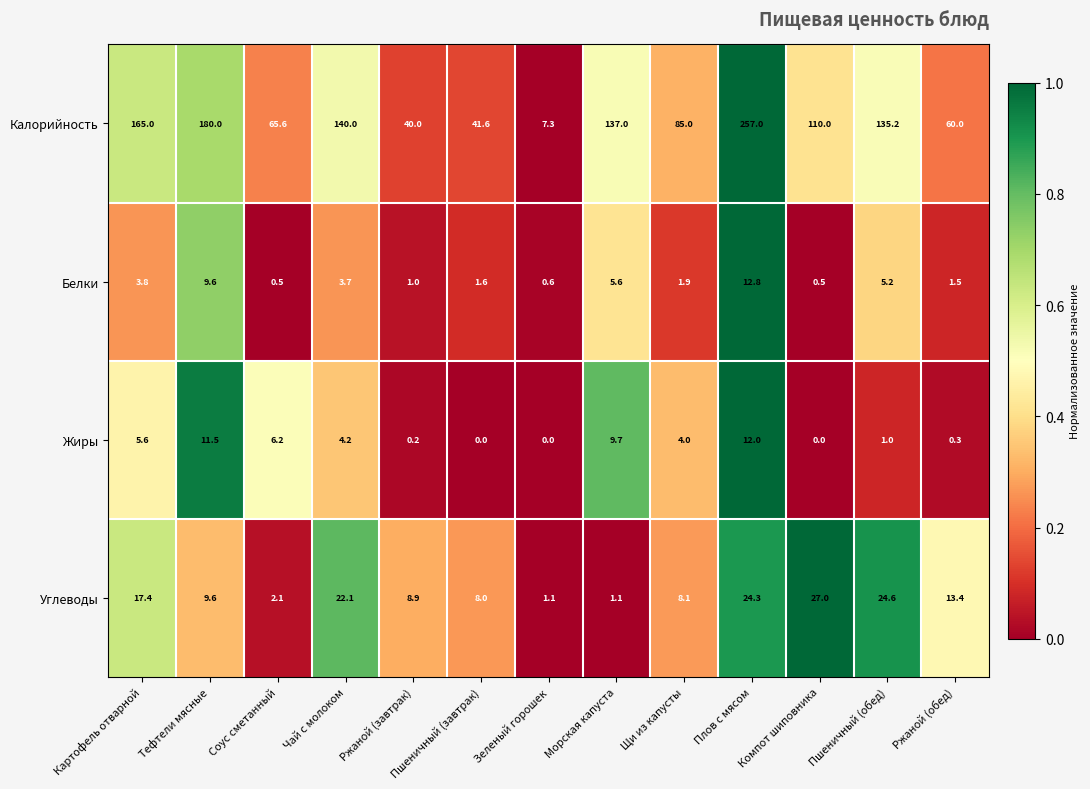

What is the sum of the Жиры values at Морская капуста and Соус сметанный?

15.9